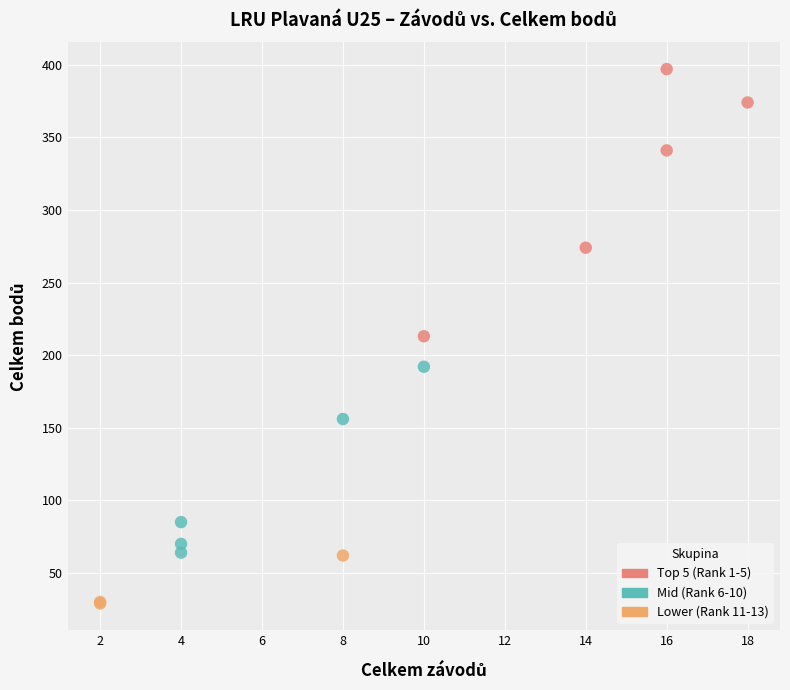

What are all the series names shown in the legend?

Top 5 (Rank 1-5), Mid (Rank 6-10), Lower (Rank 11-13)